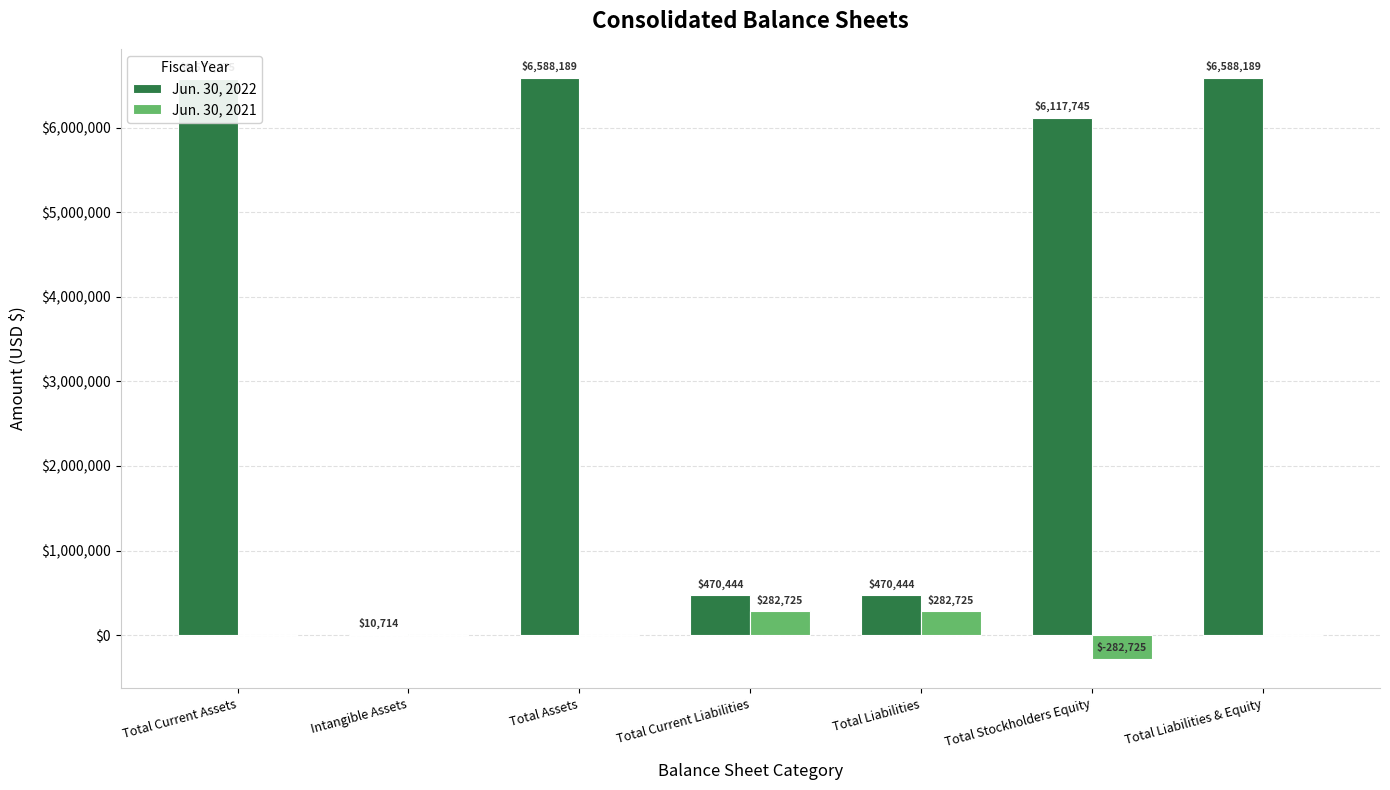

Which series has the largest range (max minus min)?

Jun. 30, 2022